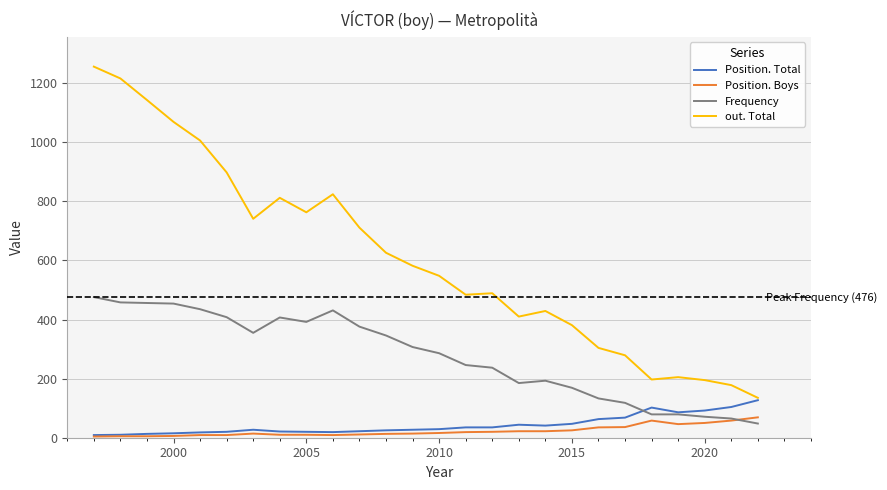

What is the lowest value of the Frequency series?

48